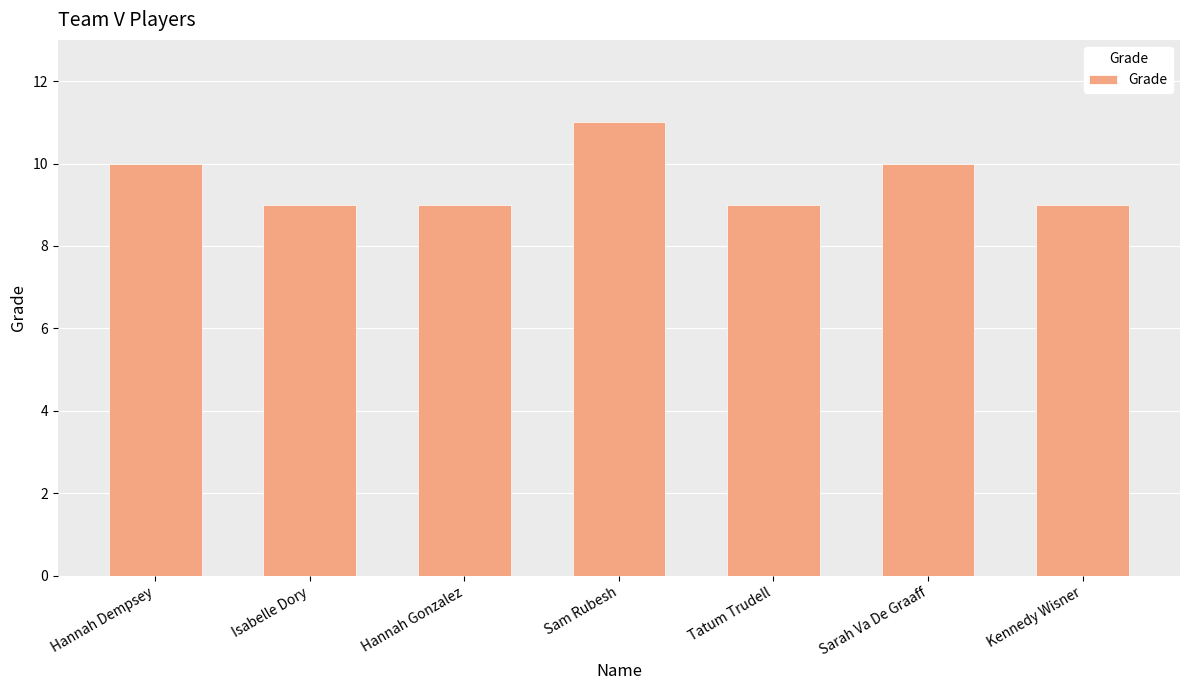

How many data points does each series have?

7